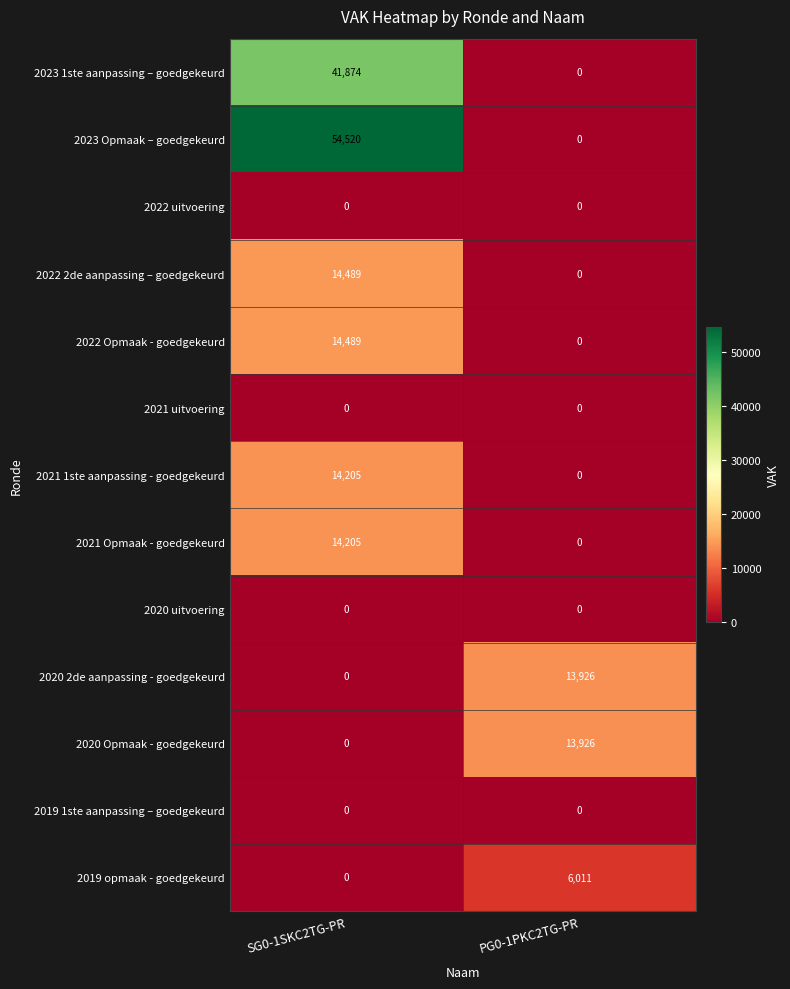

What is the greatest value displayed?

54520